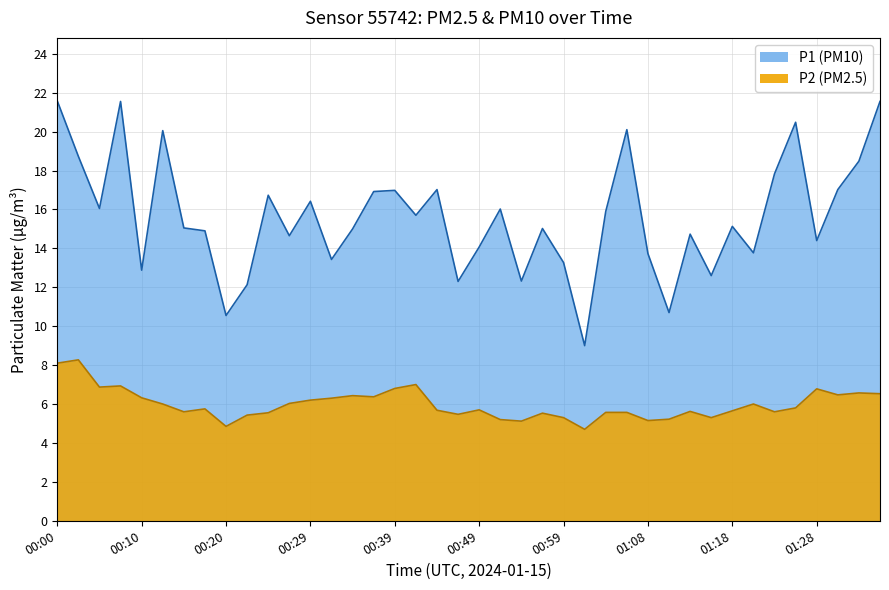

Reading left to right, transcribe all the data shown in this chart.

P1: 00:00=21.6	00:03=18.7	00:05=16.1	00:07=21.6	00:10=12.9	00:12=20.1	00:15=15.1	00:17=14.9	00:20=10.6	00:22=12.1	00:25=16.7	00:27=14.7	00:29=16.4	00:32=13.4	00:34=15.0	00:37=16.9	00:39=17.0	00:42=15.7	00:44=17.0	00:46=12.3	00:49=14.1	00:51=16.0	00:54=12.3	00:56=15.0	00:59=13.3	01:01=9.0	01:03=15.9	01:06=20.1	01:08=13.7	01:11=10.7	01:13=14.7	01:16=12.6	01:18=15.1	01:20=13.8	01:23=17.8	01:25=20.5	01:28=14.4	01:30=17.0	01:33=18.5	01:35=21.6
P2: 00:00=8.1	00:03=8.3	00:05=6.9	00:07=6.9	00:10=6.3	00:12=6.0	00:15=5.6	00:17=5.8	00:20=4.8	00:22=5.4	00:25=5.5	00:27=6.0	00:29=6.2	00:32=6.3	00:34=6.4	00:37=6.4	00:39=6.8	00:42=7.0	00:44=5.7	00:46=5.5	00:49=5.7	00:51=5.2	00:54=5.1	00:56=5.5	00:59=5.3	01:01=4.7	01:03=5.6	01:06=5.6	01:08=5.2	01:11=5.2	01:13=5.6	01:16=5.3	01:18=5.7	01:20=6.0	01:23=5.6	01:25=5.8	01:28=6.8	01:30=6.5	01:33=6.6	01:35=6.5